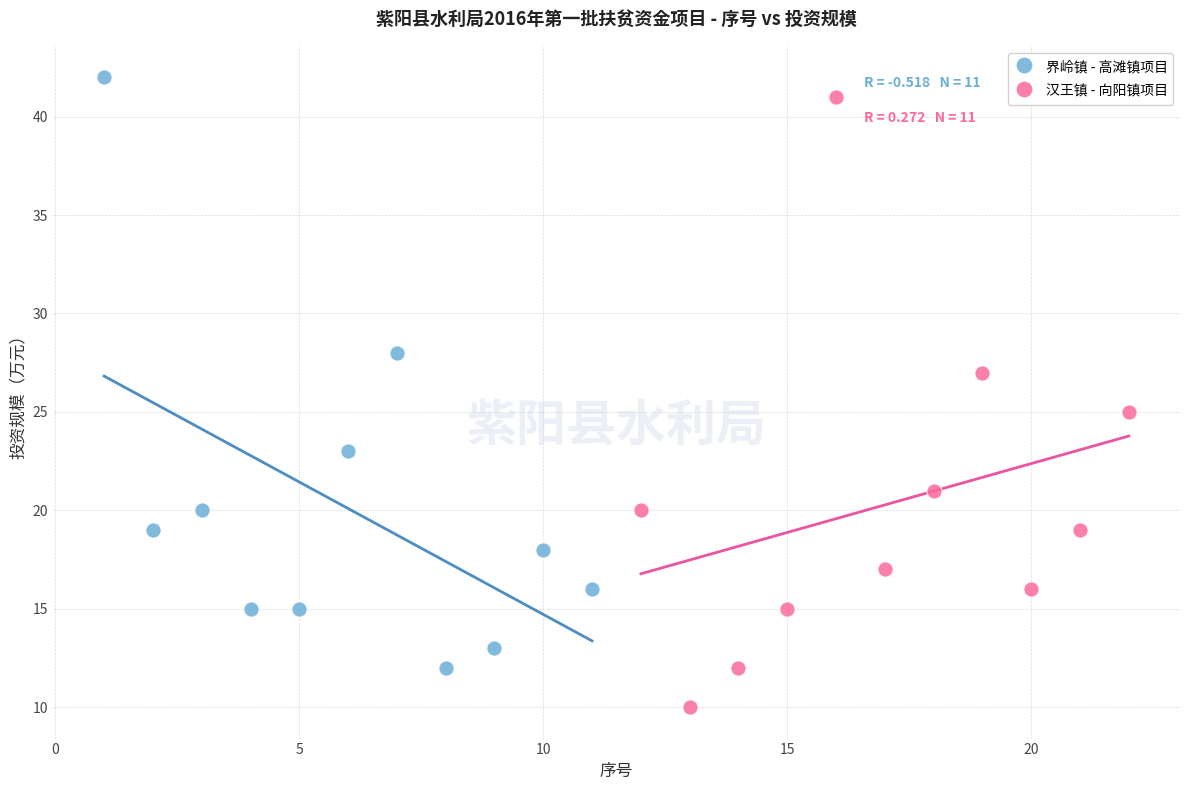

Which series has the widest spread of Y values?

汉王镇 - 向阳镇项目